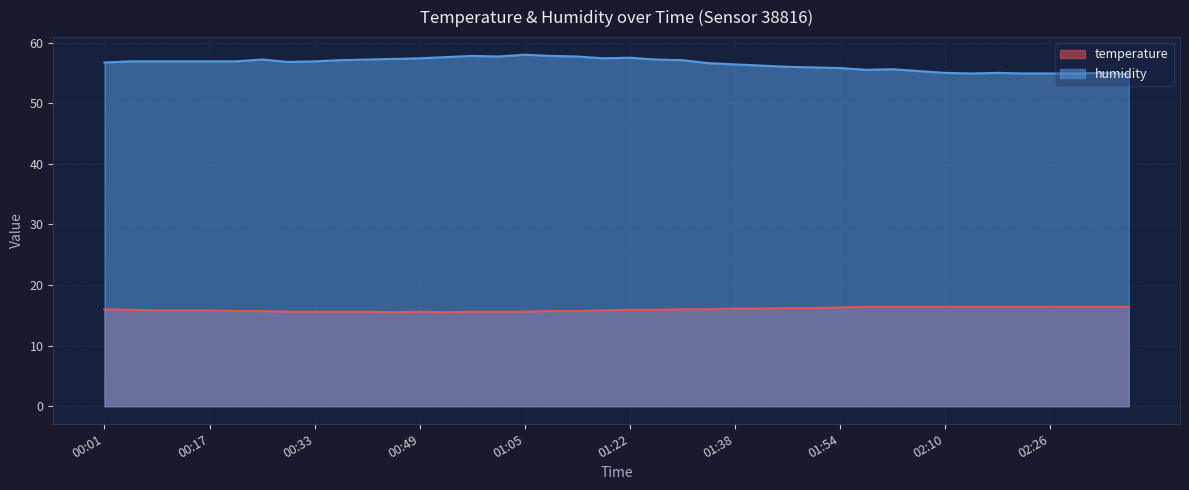

True or false: temperature has a value of 9.2 at 01:34.

False